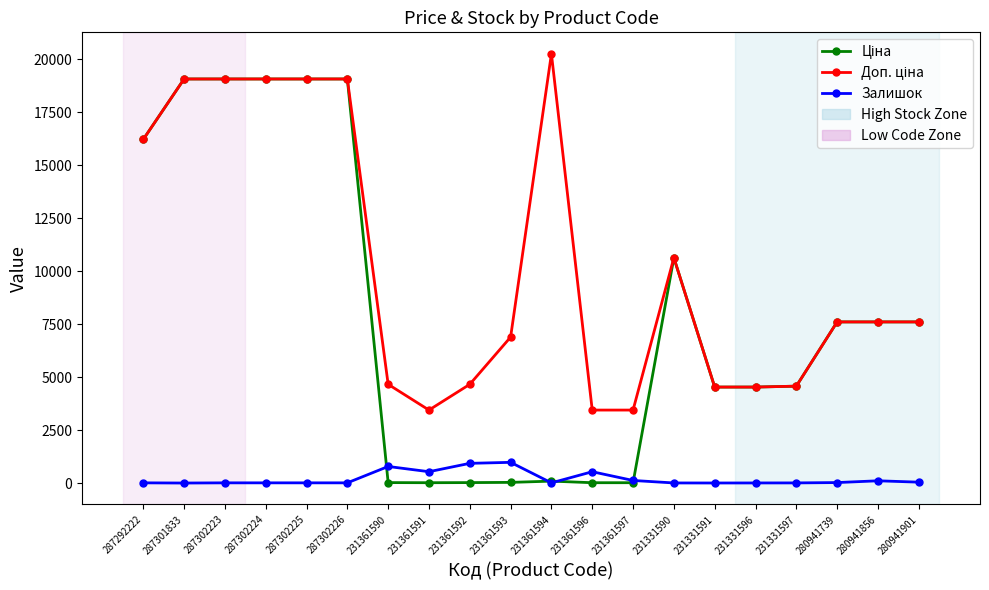

True or false: Залишок has more than 0 interior local peaks.

True